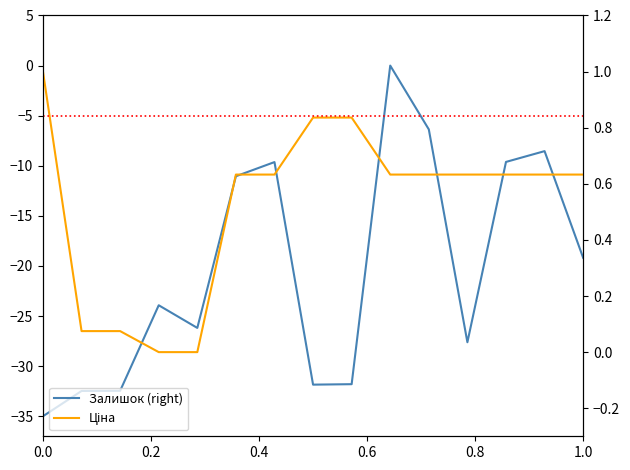

How many series are shown in this chart?

3